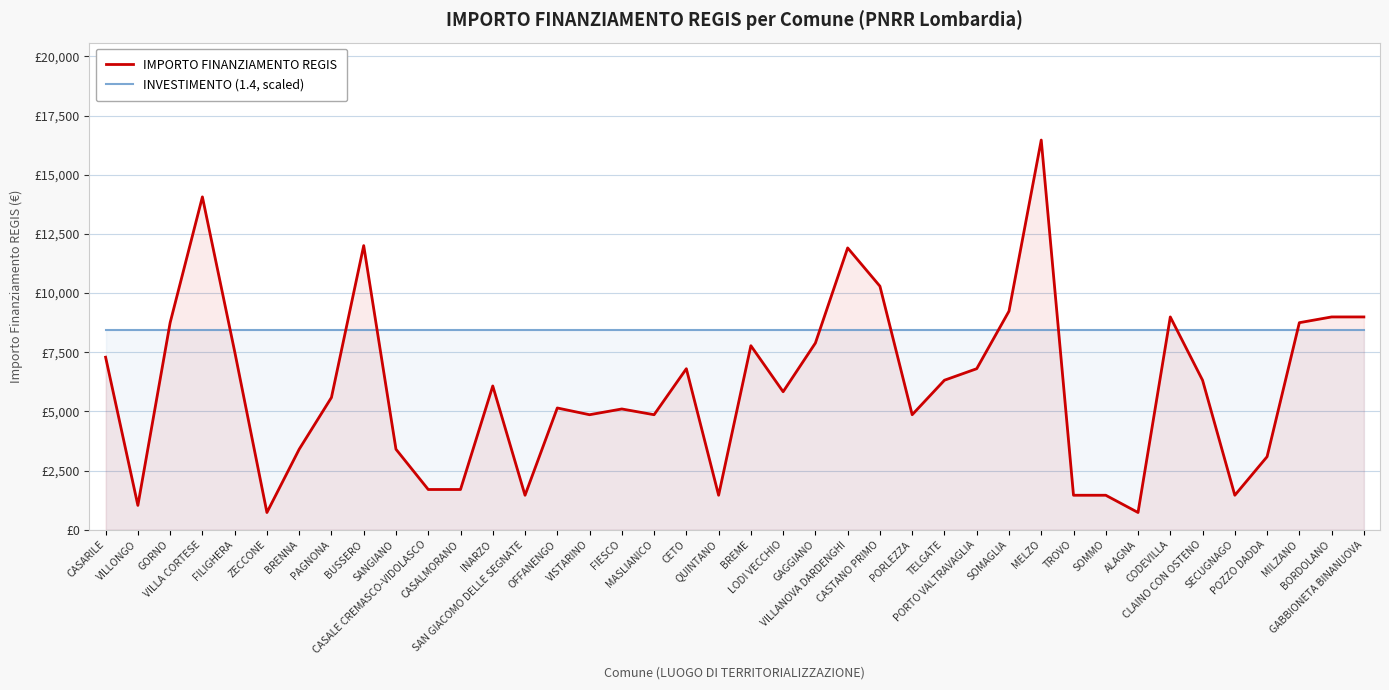

Rank the series at SOMAGLIA from lowest to highest value.

INVESTIMENTO (1.4, scaled), IMPORTO FINANZIAMENTO REGIS